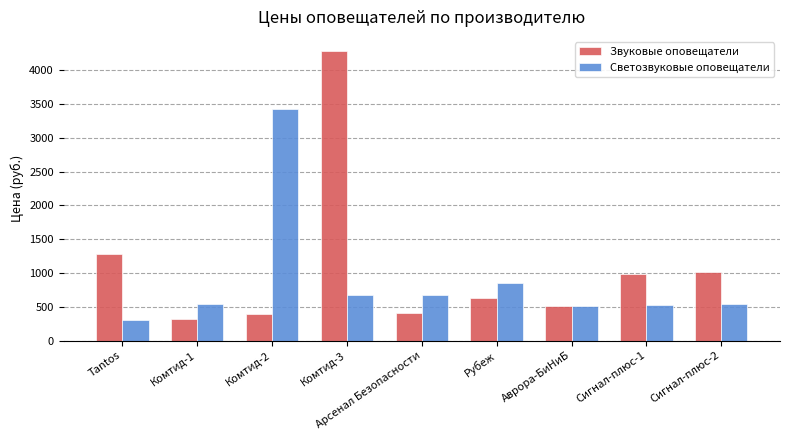

Which series has the largest total across all categories?

Звуковые оповещатели